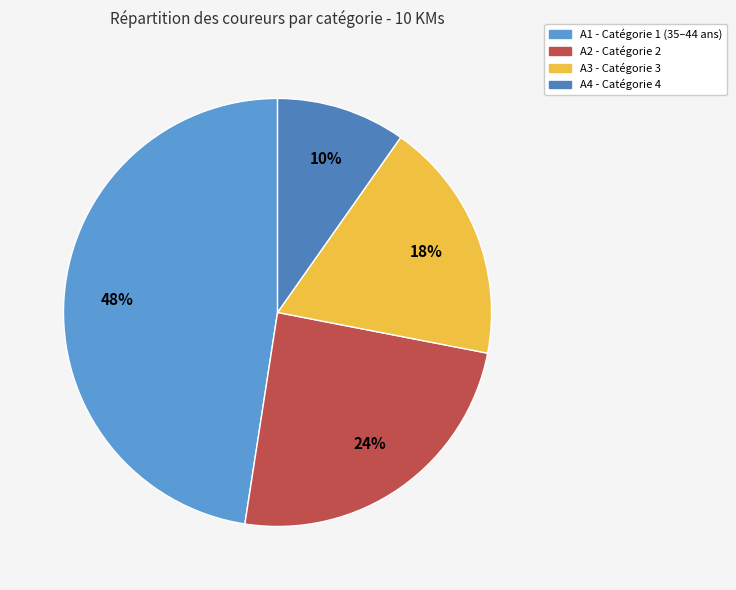

How many segments does this pie chart have?

4